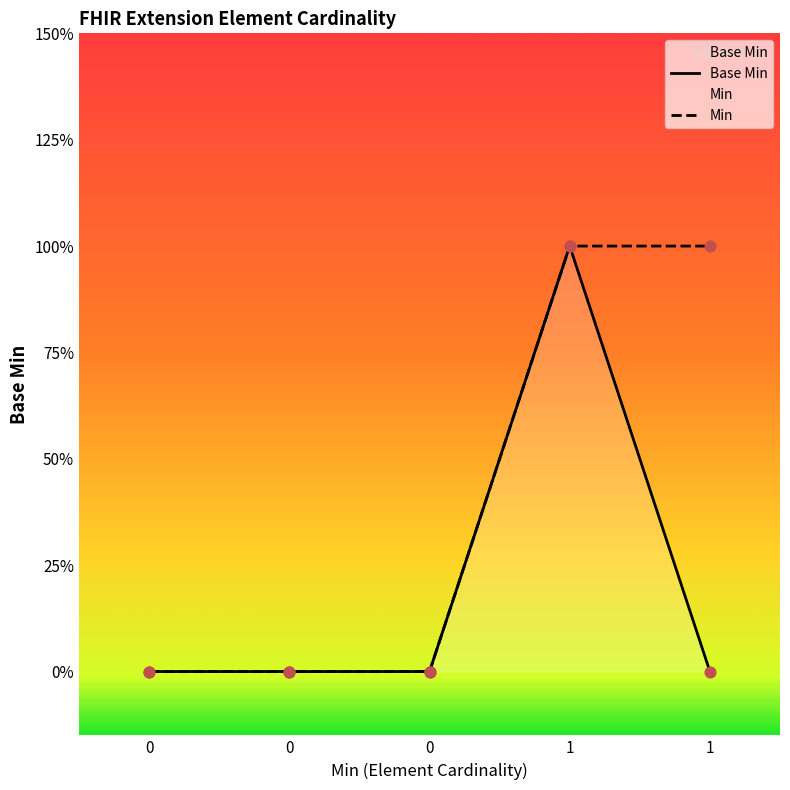

What is the total value across all series at 1?

2